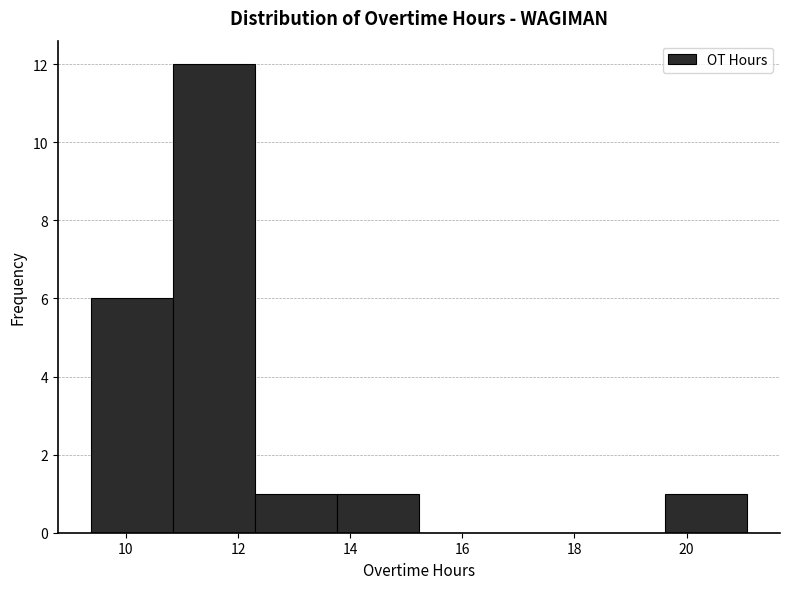

How tall is the bar that spans 12.2 to 13.8 on the x-axis? Neither the bar edges nor the heights are printed on the chart, so give them approximately, as read against the axes.

1